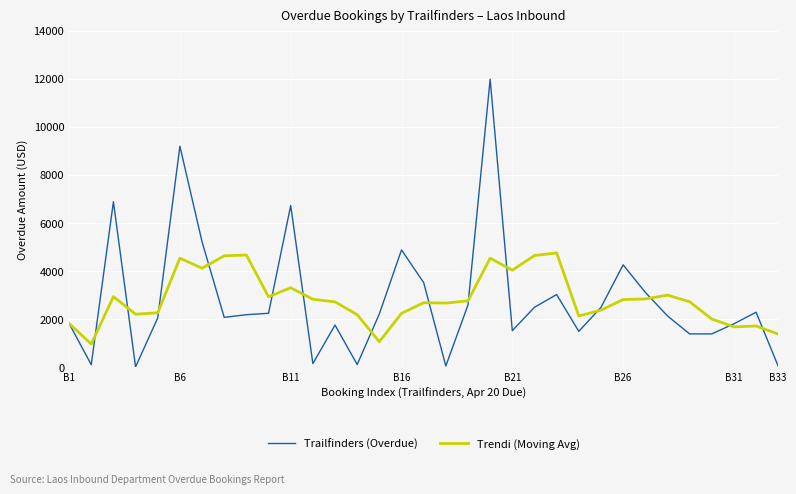

Which series has the largest range (max minus min)?

Trailfinders (Overdue)